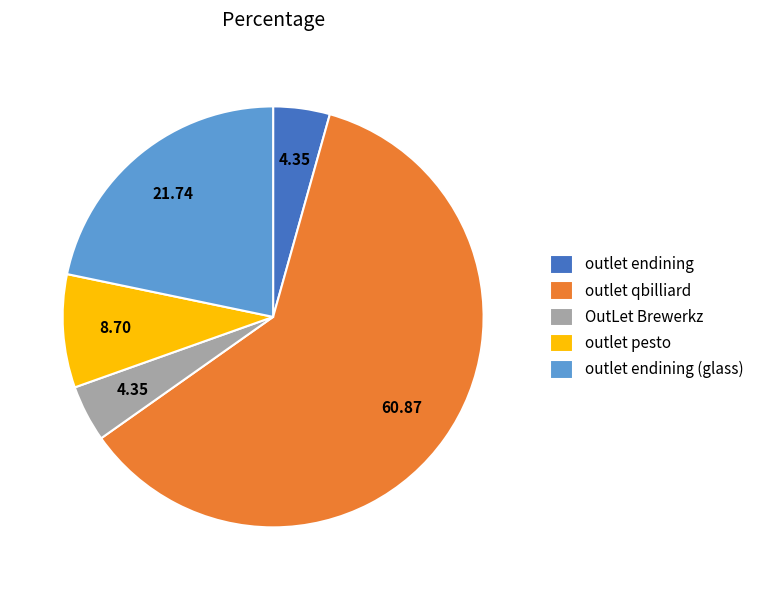

Is the sum of outlet endining (glass) and outlet endining greater than half?

No